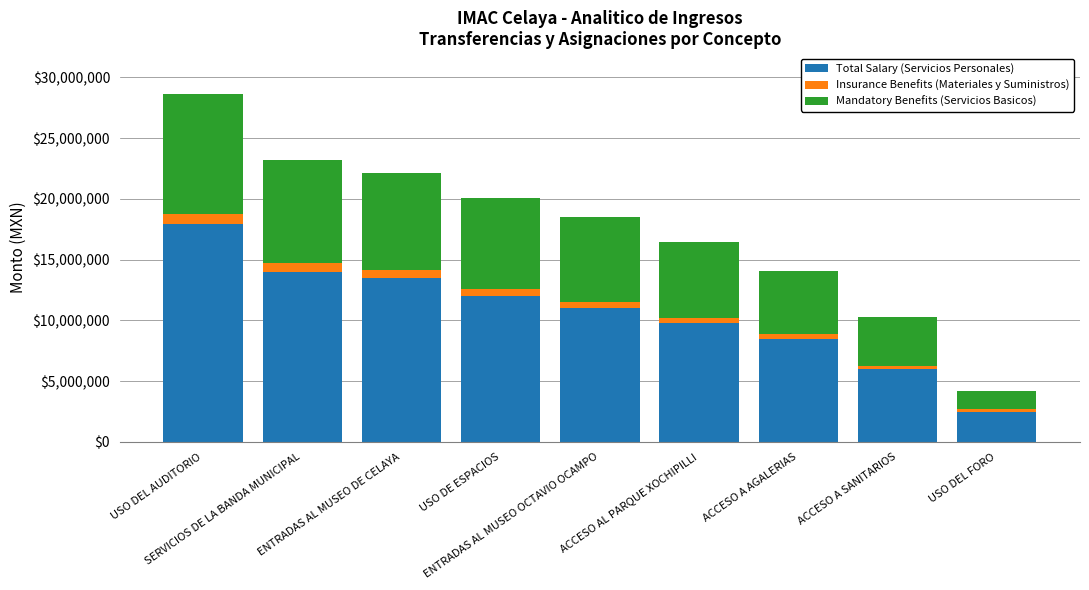

What is the difference between the maximum and minimum values in the Total Salary (Servicios Personales) series?

15443429